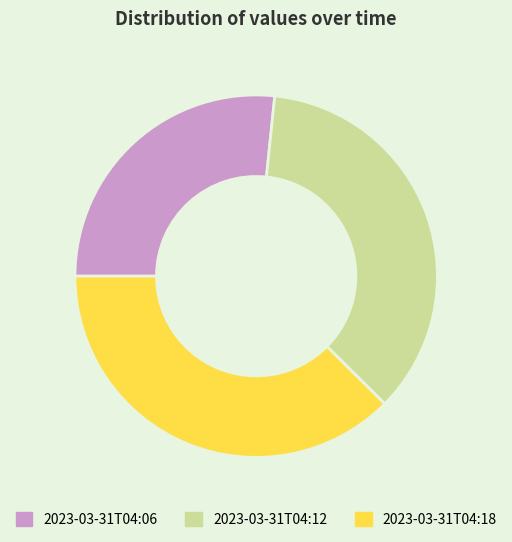

Is there any slice that represents more than half of the pie?

No